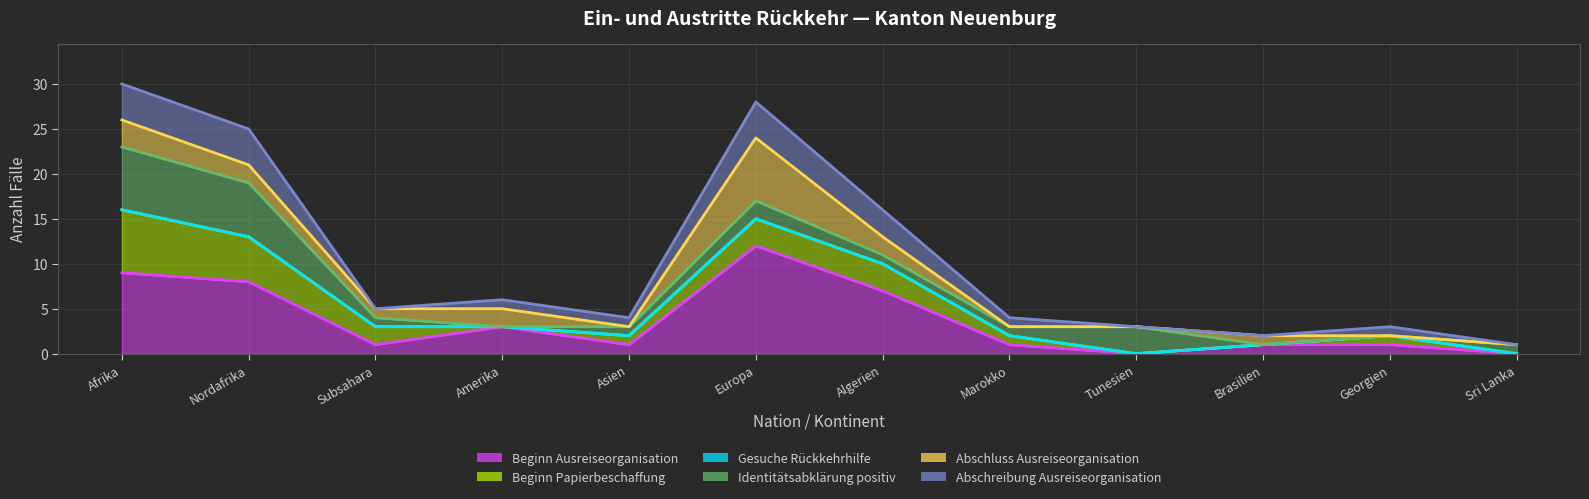

Which series has the widest spread of values?

Abschreibung Ausreiseorganisation (line)